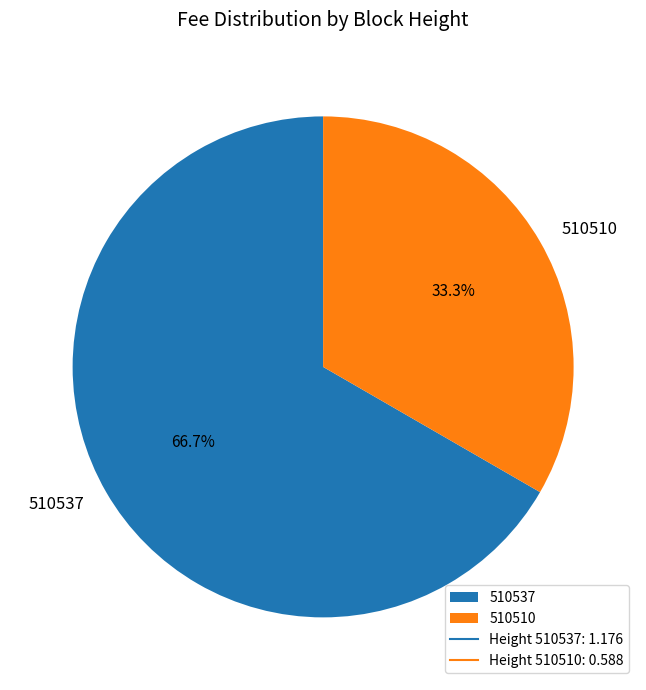

How many slices are in this pie chart?

2